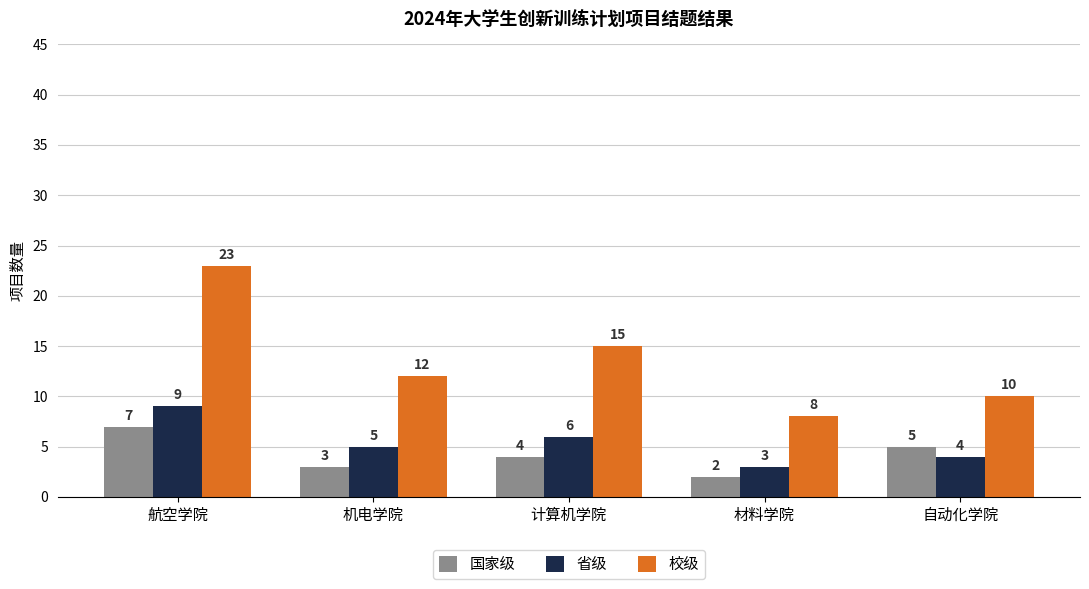

At which label does 国家级 first exceed 4?

航空学院